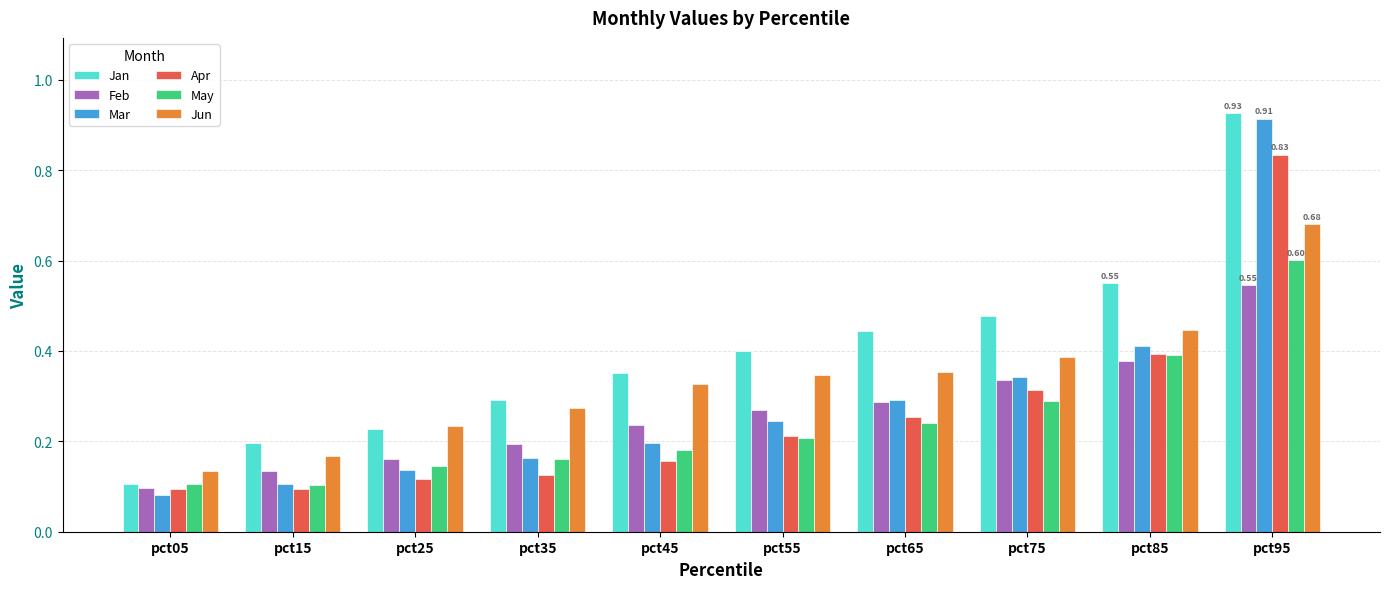

How many data points does each series have?

10